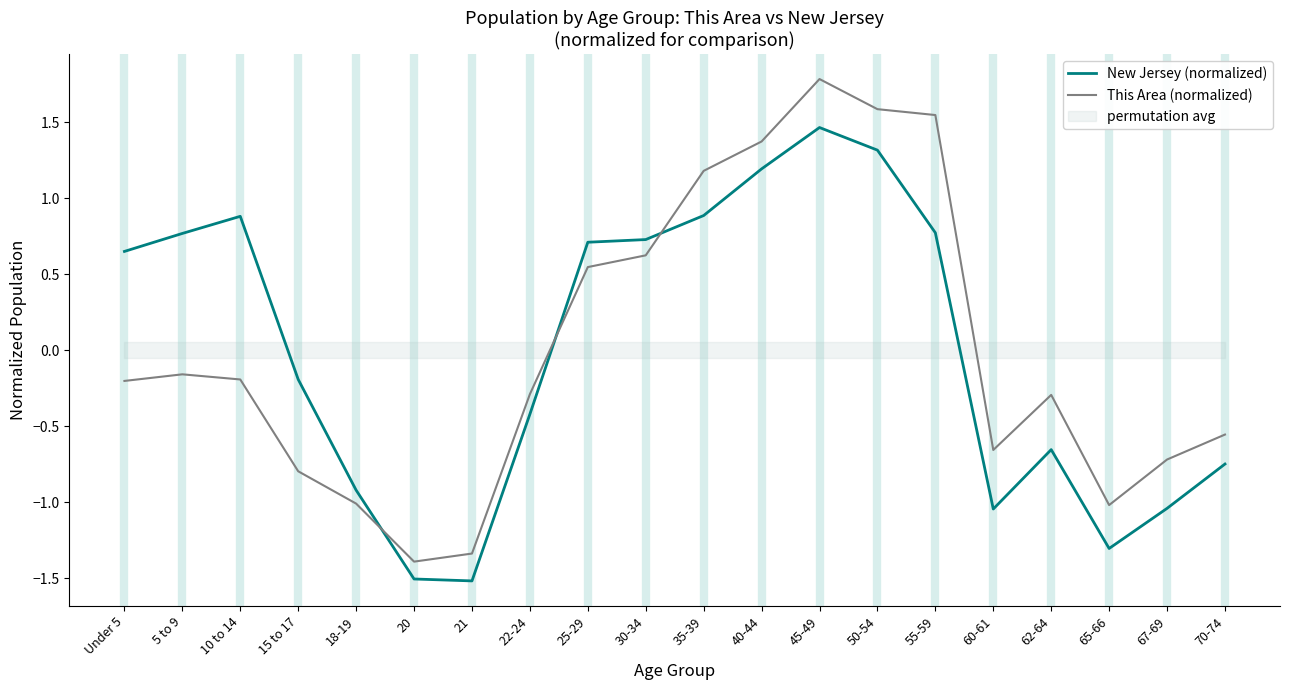

After their last crossing, which series has the higher values: This Area (normalized) or New Jersey (normalized)?

This Area (normalized)